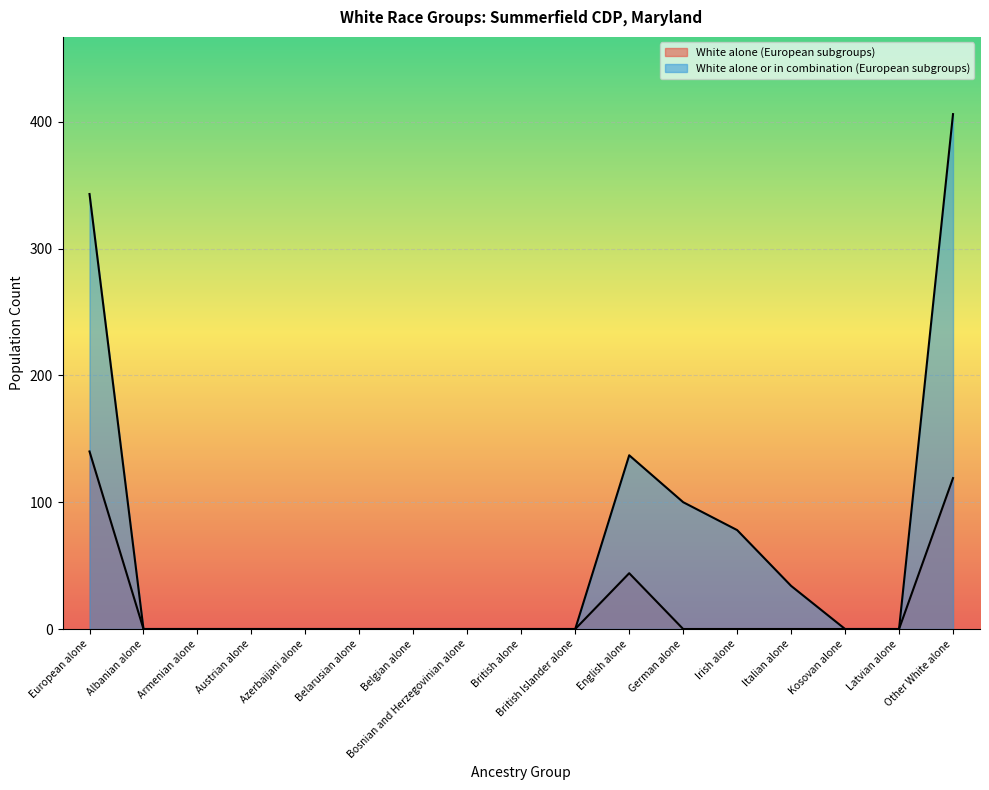

At which category does White alone or in combination (European subgroups) reach its first local peak?

English alone